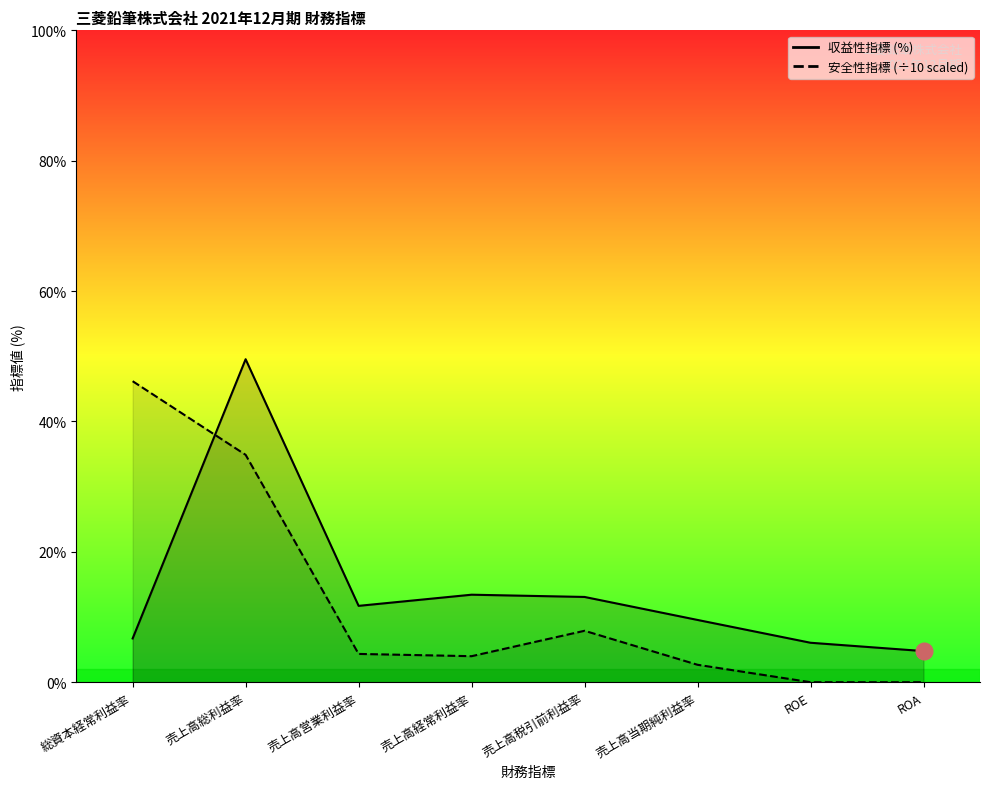

In 収益性指標 (%), how many points are higher than both neighbors (excluding endpoints)?

2